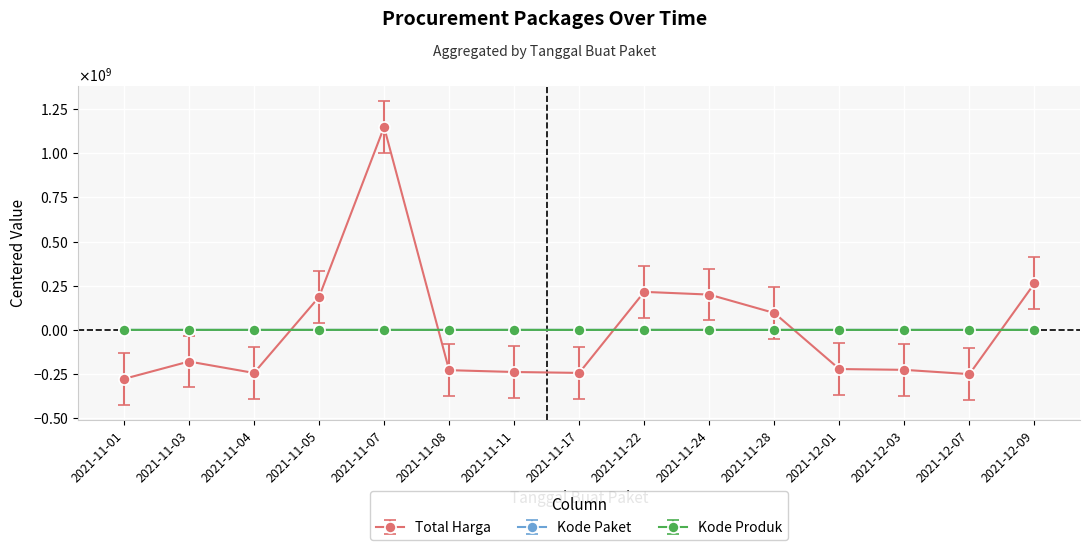

The value of Kode Paket at 2021-12-07 is 91570.1. True or false?

True